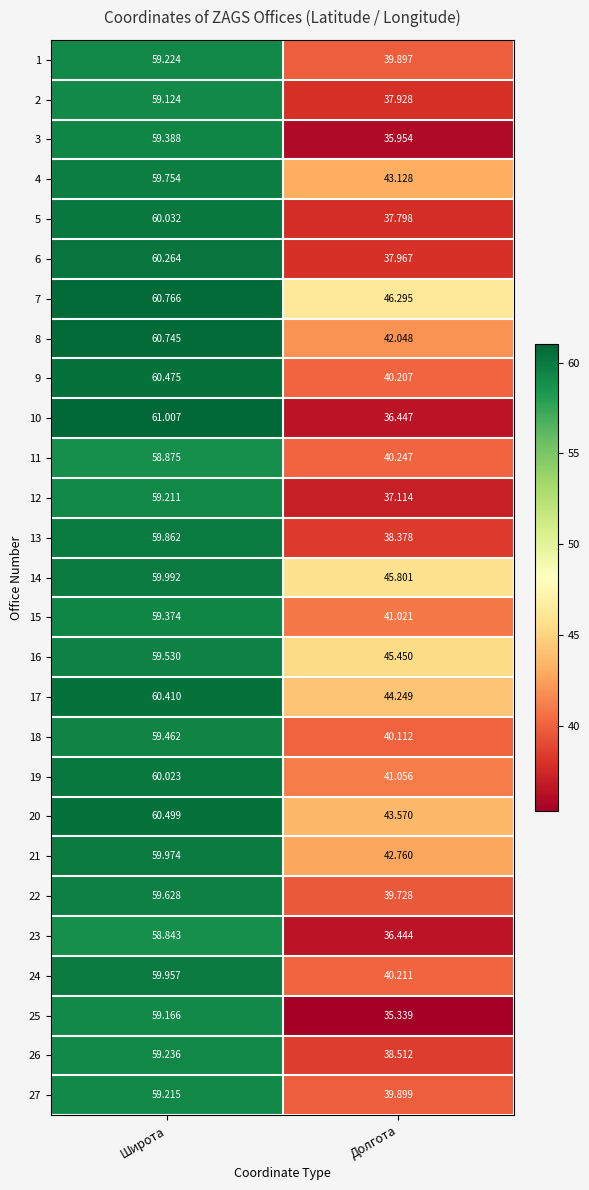

Rank the series at Широта from lowest to highest value.

23, 11, 2, 25, 12, 27, 1, 26, 15, 3, 18, 16, 22, 4, 13, 24, 21, 14, 19, 5, 6, 17, 9, 20, 8, 7, 10